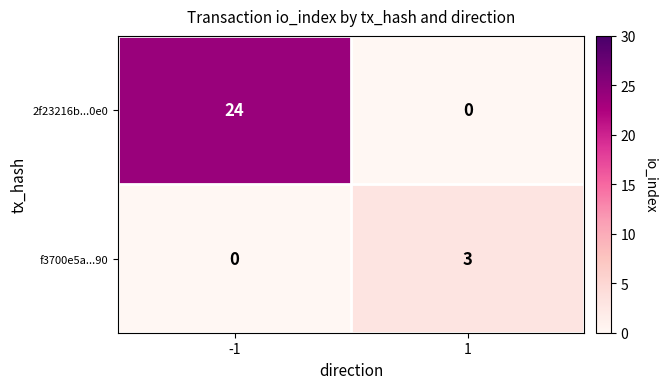

List the series in order of their overall mean, lowest first.

f3700e5a...90, 2f23216b...0e0